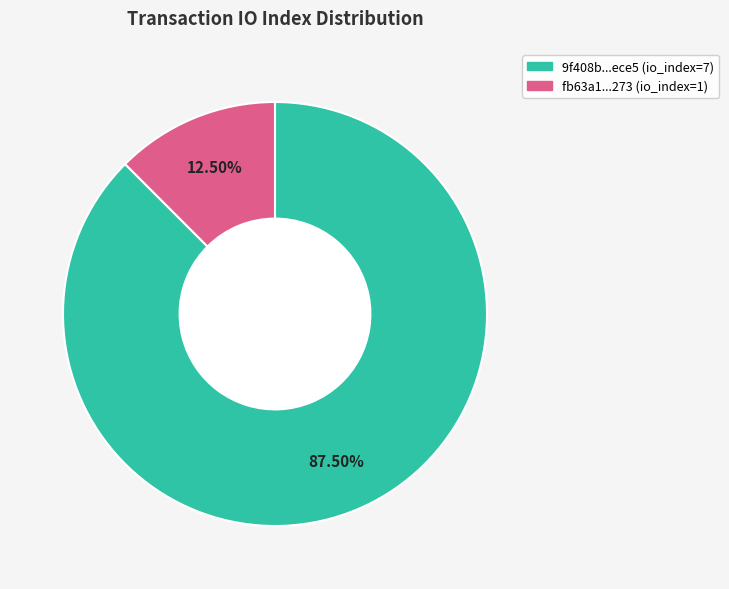

Is there a majority slice in this chart?

Yes